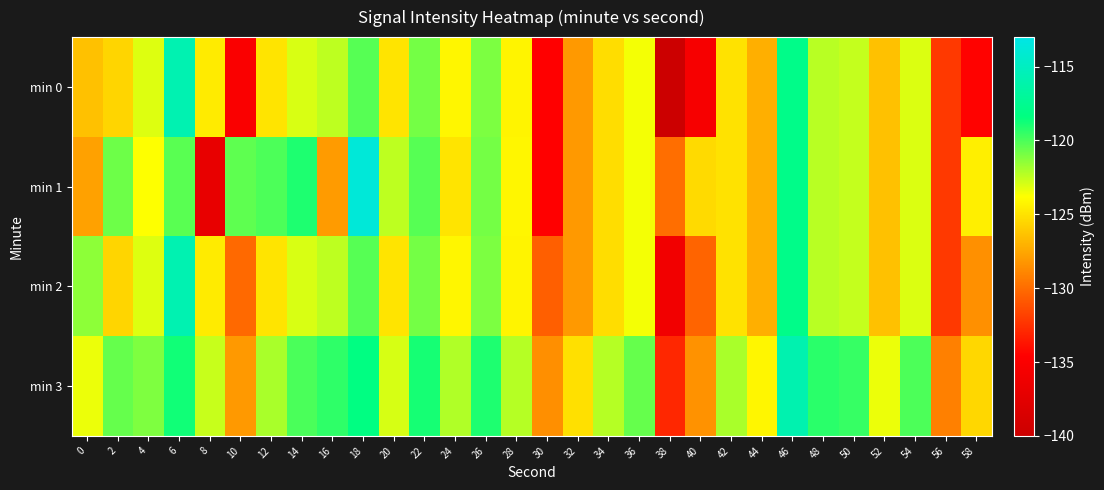

Between 6 and 56, which series saw the biggest shift?

min 0